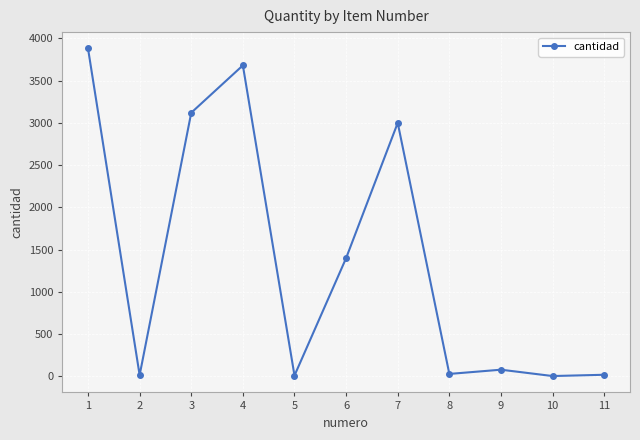

What is the difference between the second highest and minimum values?

3675